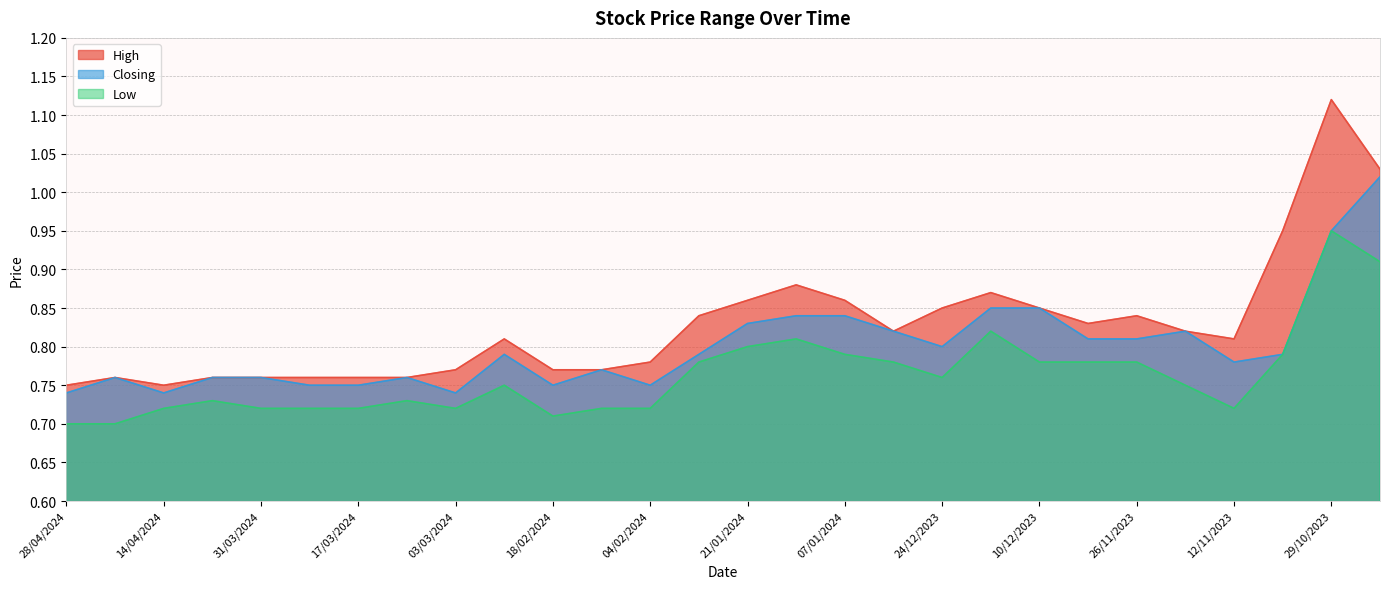

What is the value of the Low point at the 8th from the left?

0.7